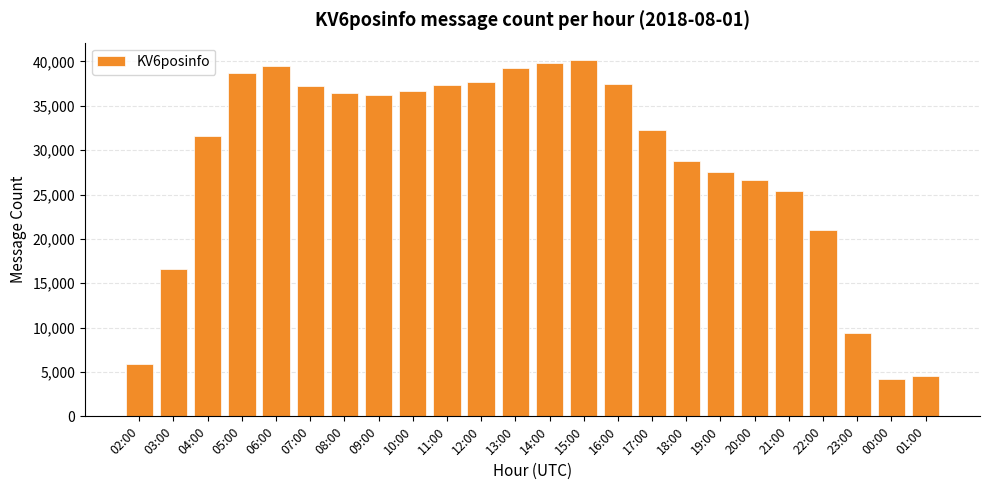

What is the sum of all values?

690492